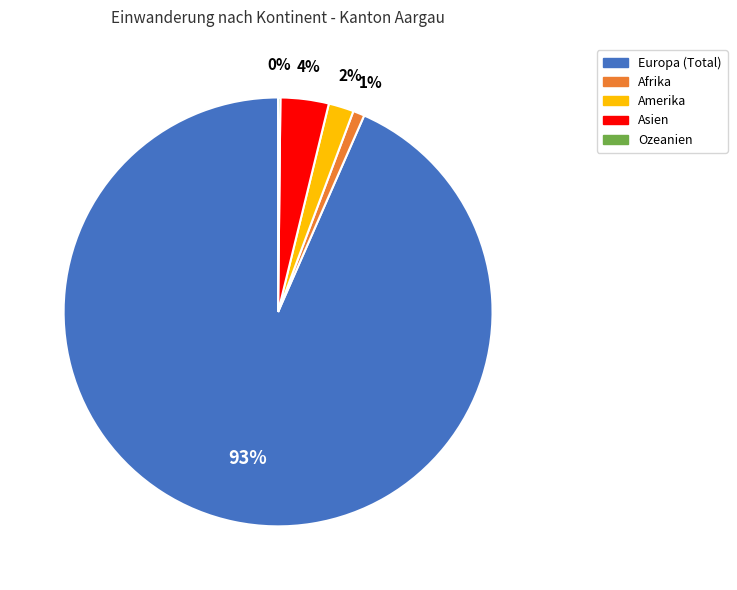

What is the largest slice in the pie chart?

Europa (Total)